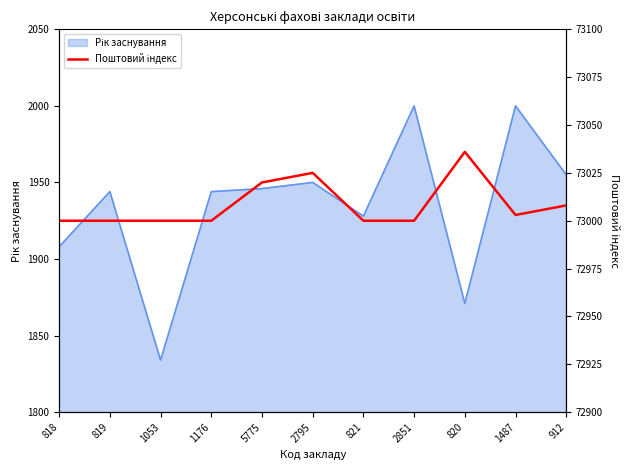

What is the label of the 6th point from the right?

2795